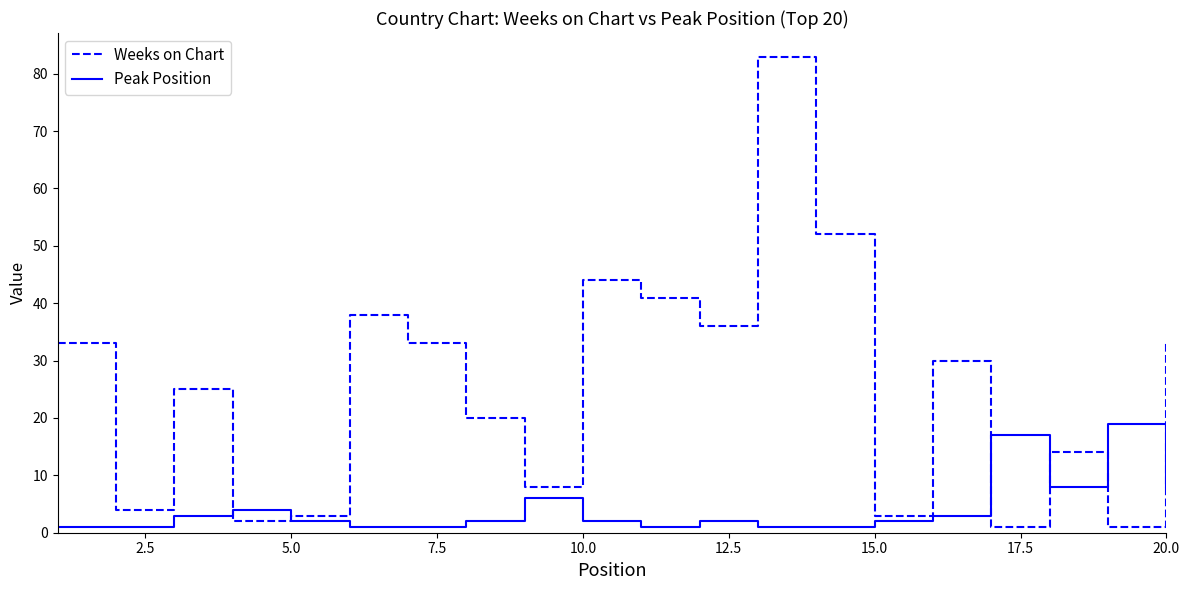

Which series has the largest total across all categories?

Weeks on Chart